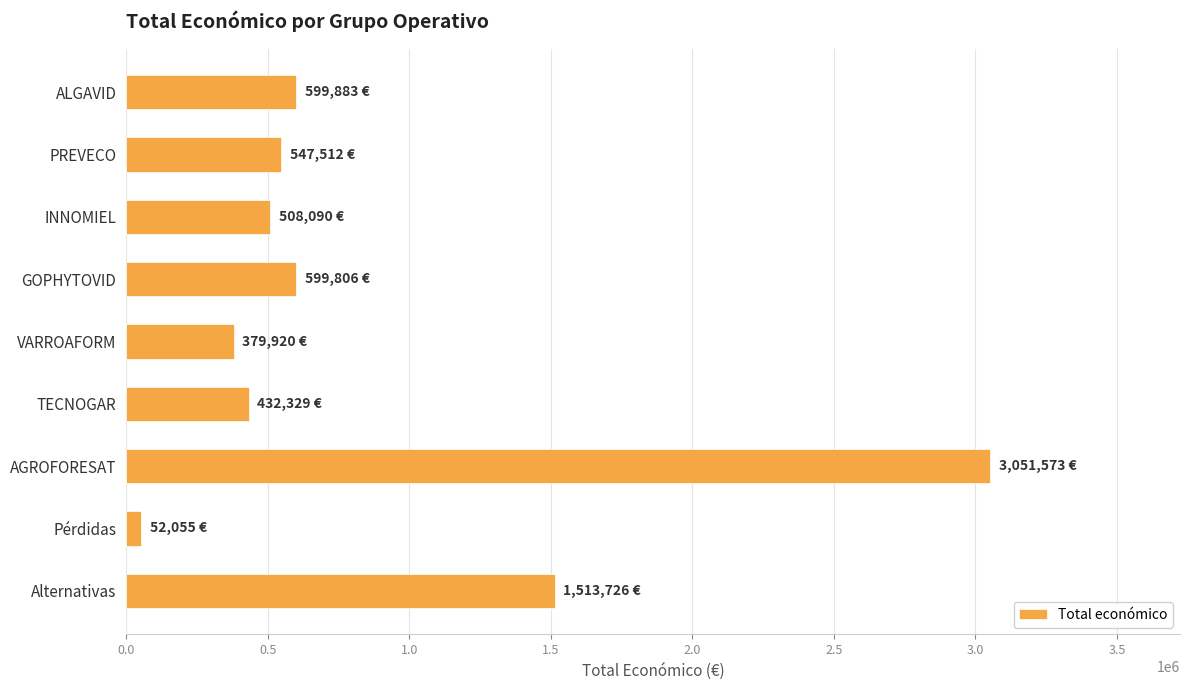

Count the number of categories in the chart.

9